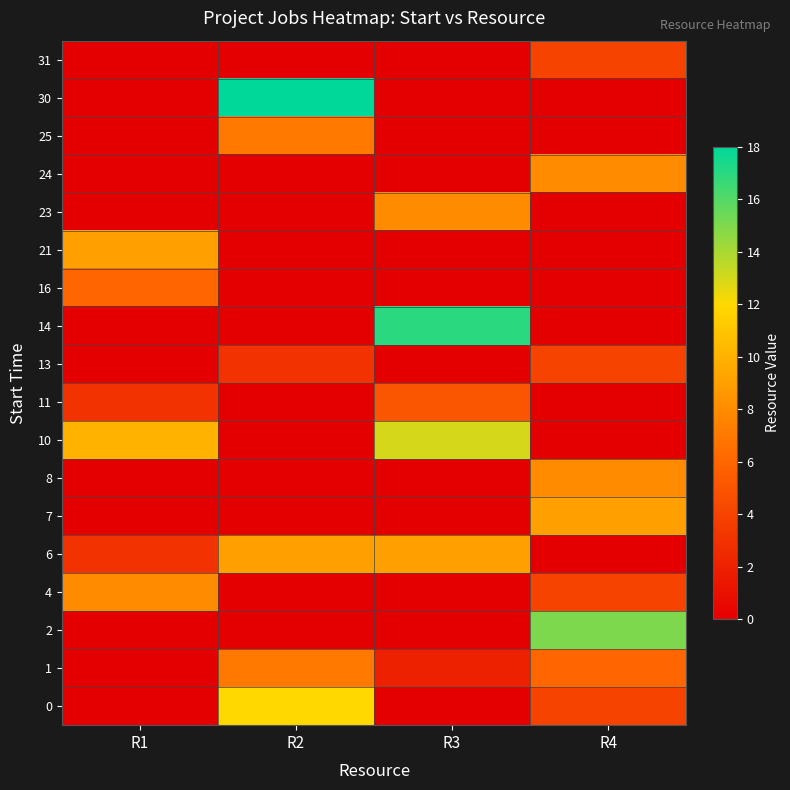

At which category does the chart reach its peak across all series?

R2